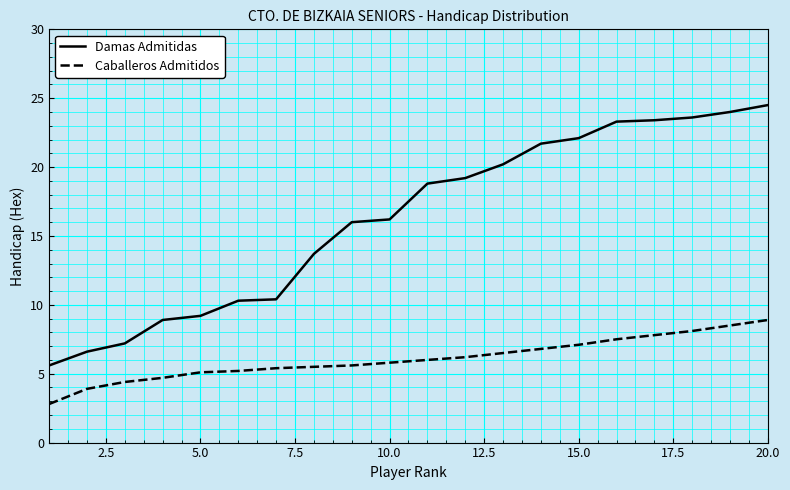

What is the greatest value displayed?

24.5